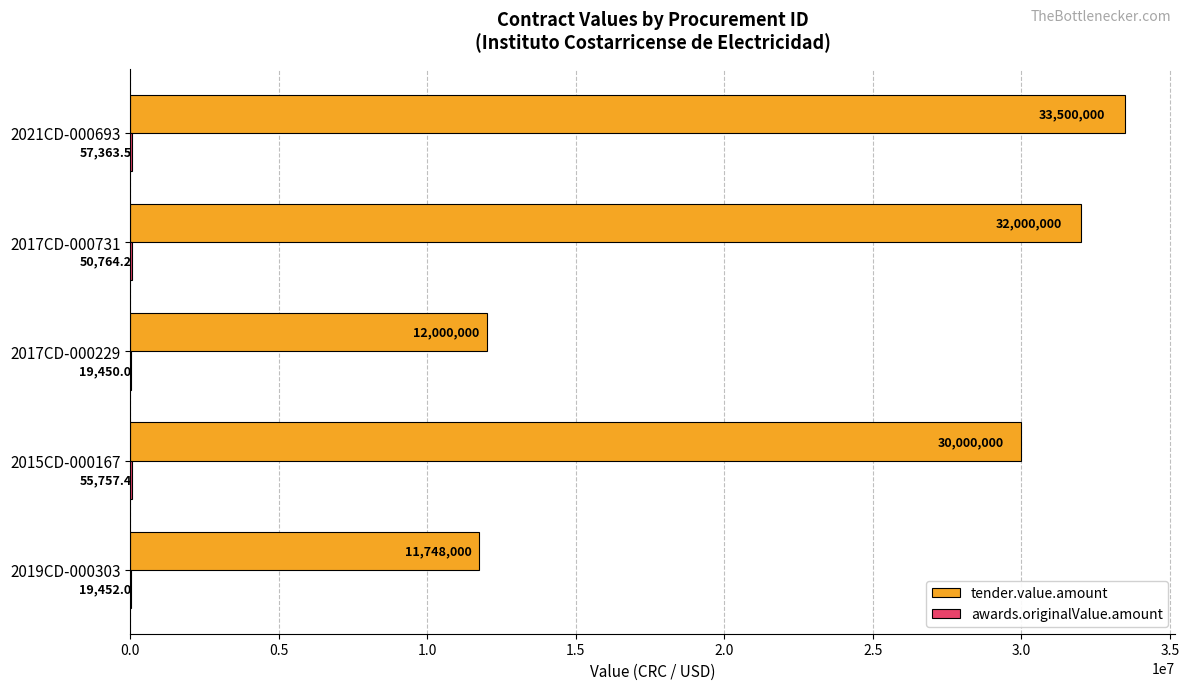

The value of tender.value.amount at 2019CD-000303 is 11748000.0. True or false?

True